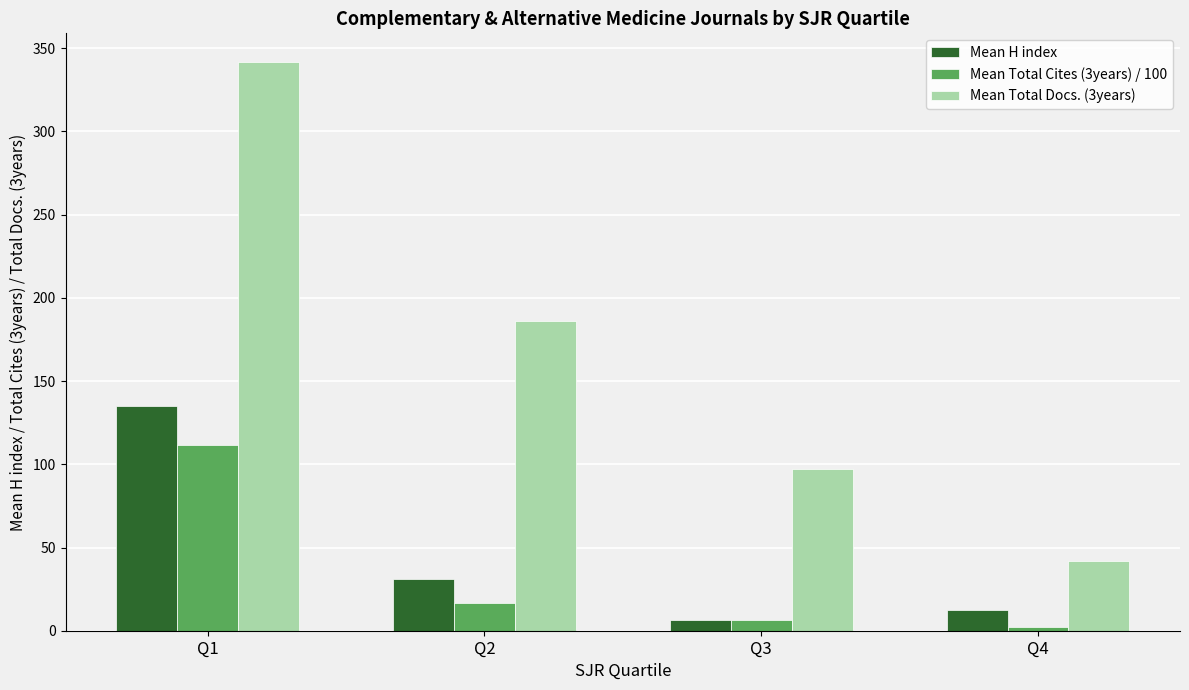

At Q4, list the series in order from largest to smallest.

Mean Total Docs. (3years), Mean H index, Mean Total Cites (3years) / 100